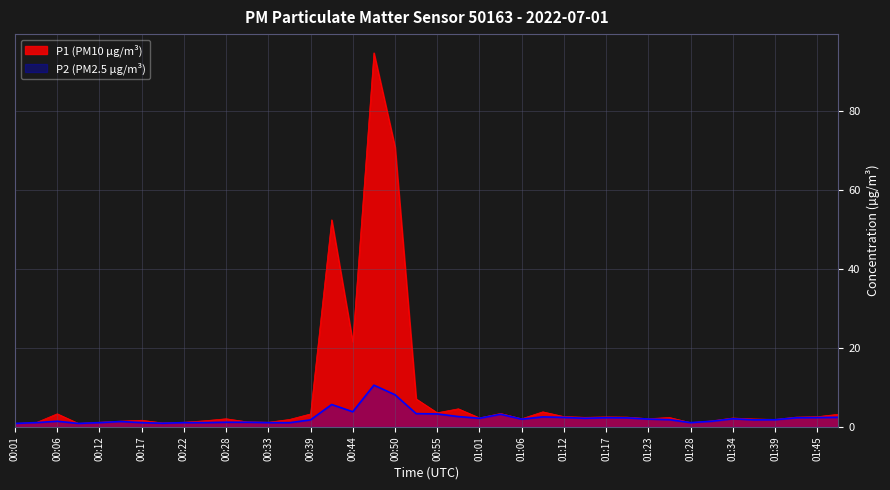

Rank the categories by P2 value from highest to lowest.

00:47, 00:50, 00:42, 00:44, 00:53, 00:55, 01:03, 00:58, 01:09, 01:47, 01:12, 01:45, 01:17, 01:42, 01:20, 01:01, 01:14, 01:34, 01:23, 01:06, 01:25, 01:39, 00:39, 01:36, 00:06, 01:31, 00:14, 00:28, 00:31, 00:03, 00:12, 00:17, 00:22, 00:25, 00:33, 01:28, 00:36, 00:20, 00:01, 00:09